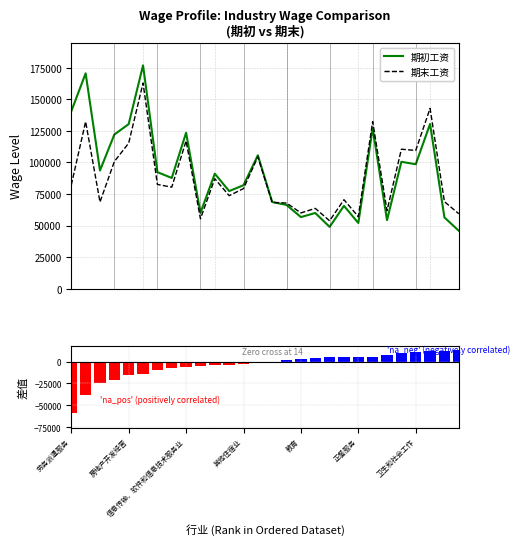

Reading right to left, what are all the values shown in this chart?

期初工资: 45910	56492	130421	98561	100501	54313	127119	52084	65635	48976	59994	56738	66356	68635	105656	81957	77321	91095	60094	123497	87694	92318	176806	130340	122065	93623	170518	140456
期末工资: 59408	68937	142792	109479	110456	61809	132330	57083	70489	53807	63635	60039	67858	68368	104450	79297	73700	87117	55419	117018	80419	82594	162865	115282	100671	68663	132295	82106
工资变化 (期末-期初): 13498	12445	12371	10918	9955	7496	5211	4999	4854	4831	3641	3301	1502	-267	-1206	-2660	-3621	-3978	-4675	-6479	-7275	-9724	-13941	-15058	-21394	-24960	-38223	-58350